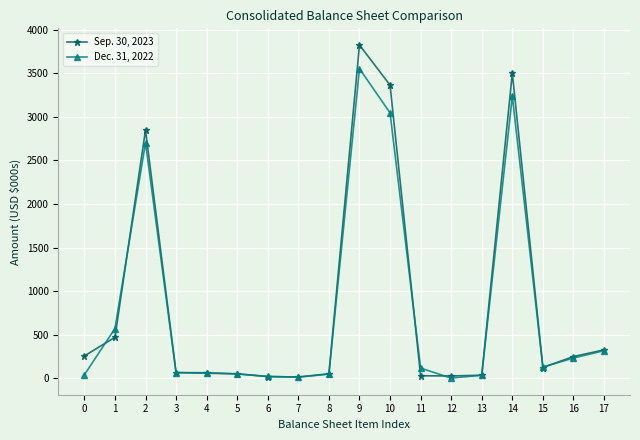

What is the maximum value shown in the chart?

3825.8